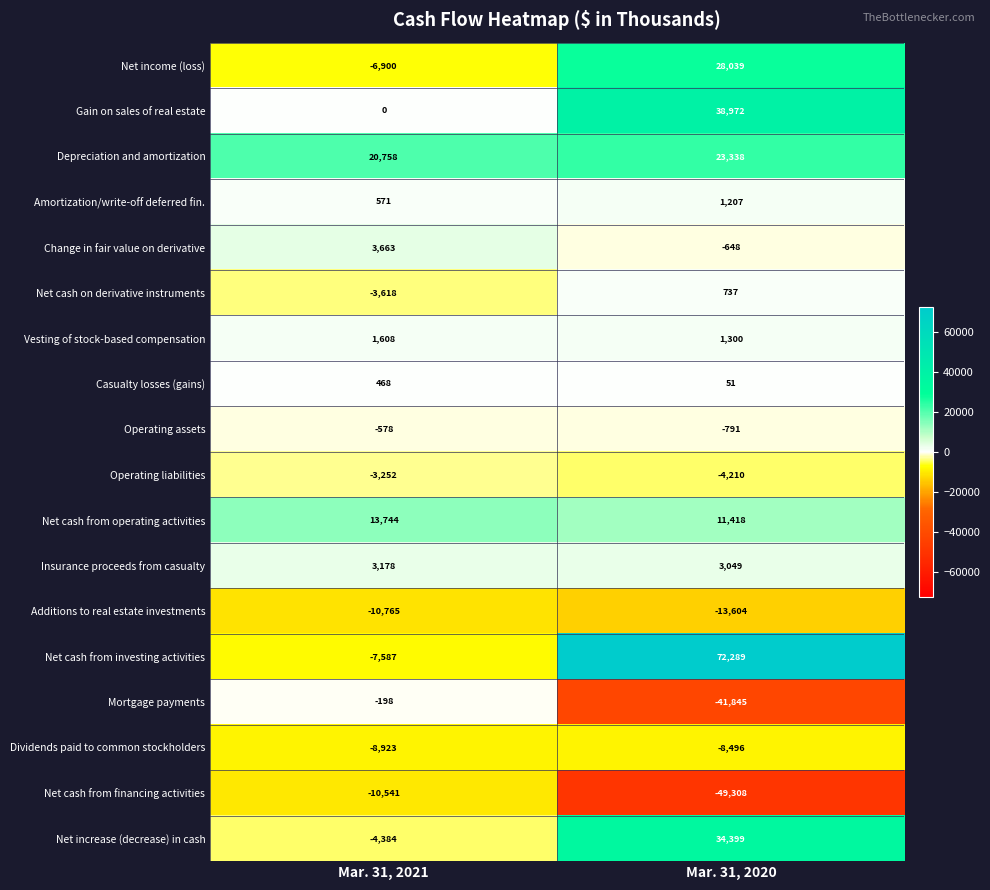

The value of Depreciation and amortization at Mar. 31, 2021 is 31086. True or false?

False